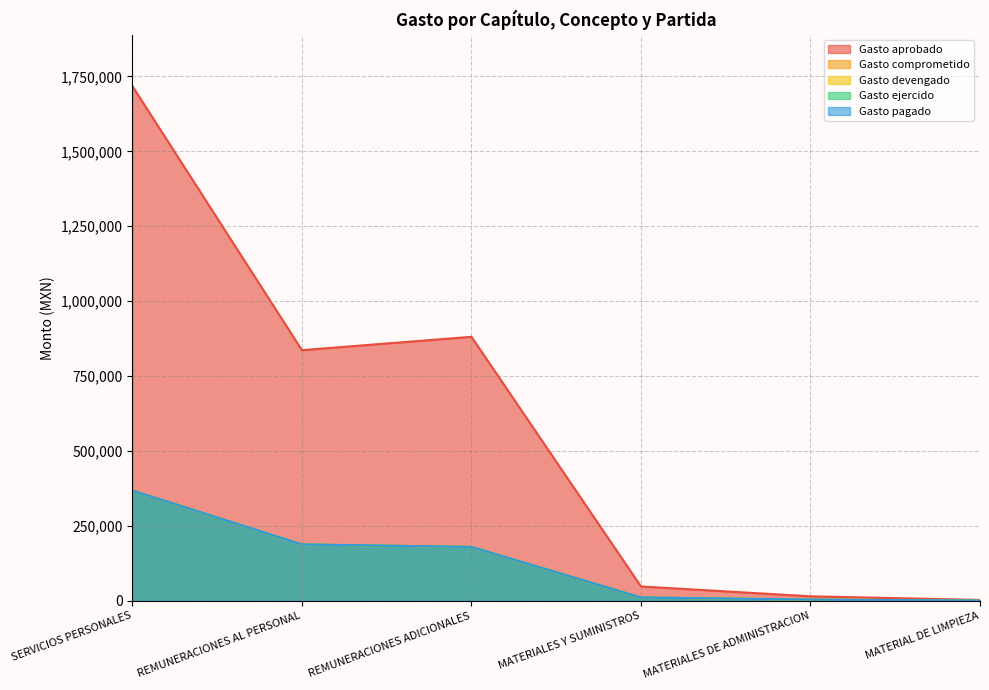

At which label is Gasto devengado closest to 184426?

REMUNERACIONES AL PERSONAL